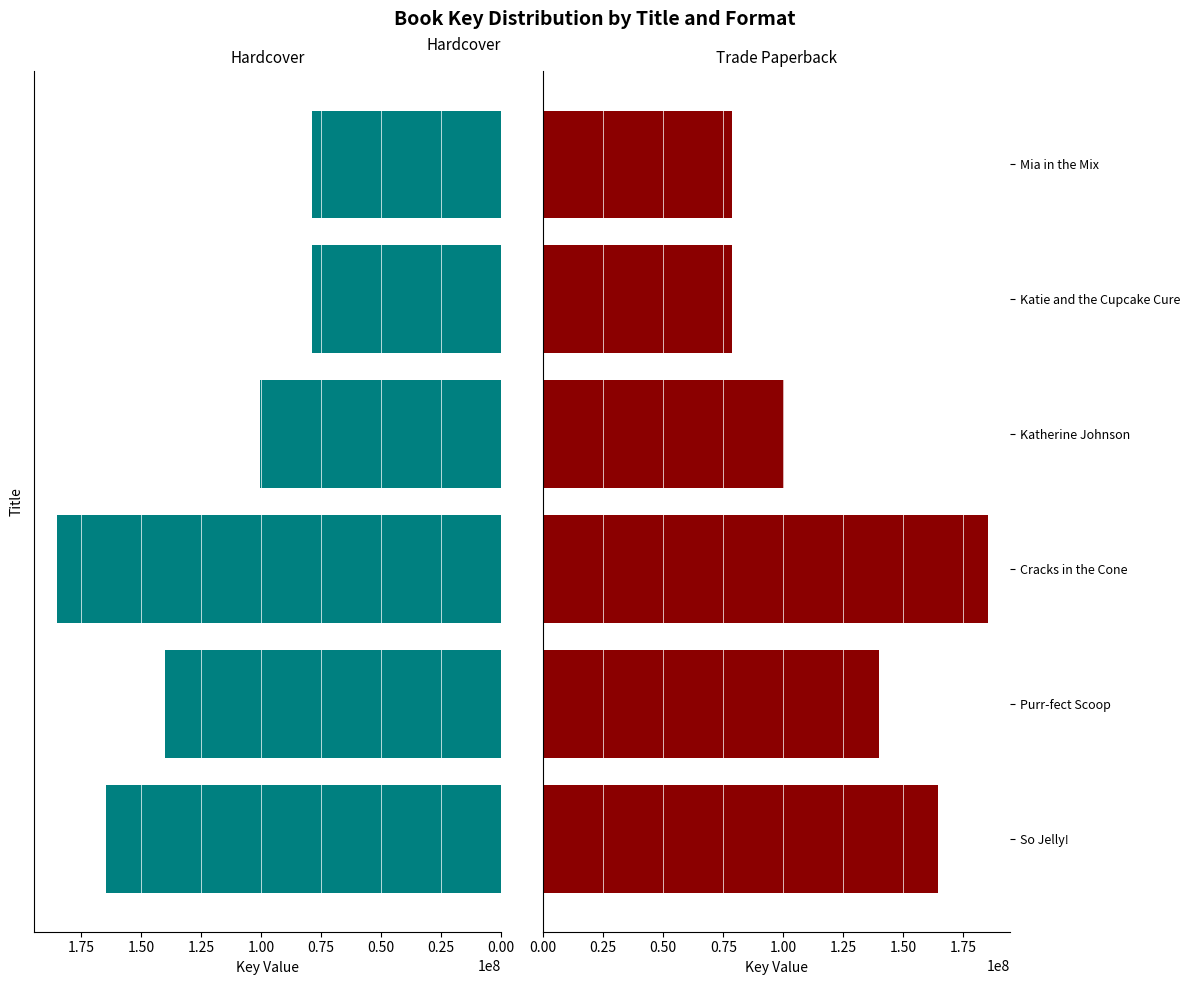

What is the difference between the maximum and minimum values in the Trade Paperback series?

106447889